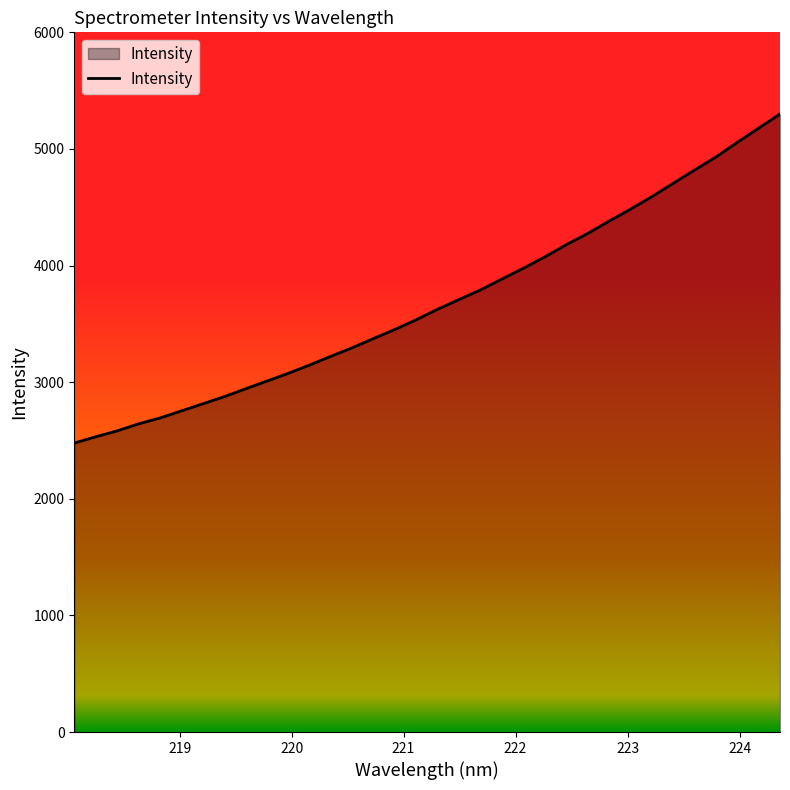

What is the difference between the maximum and minimum values?

2821.6